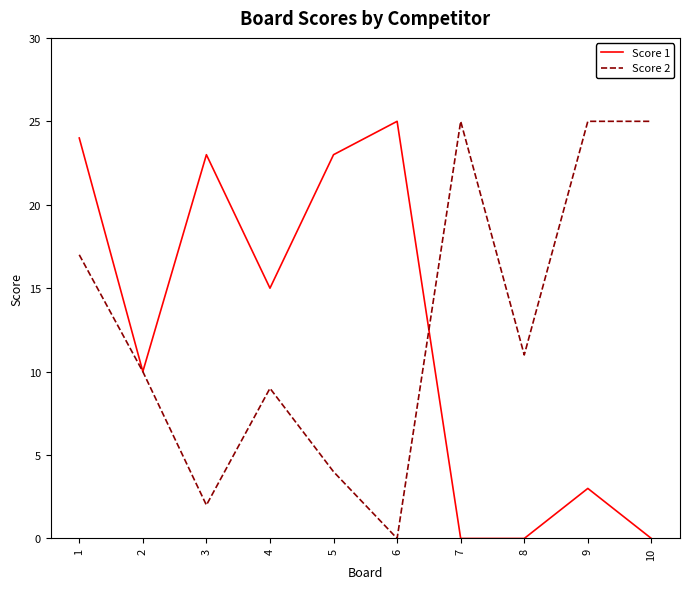

Which category has the lowest value in the Score 2 series?

6